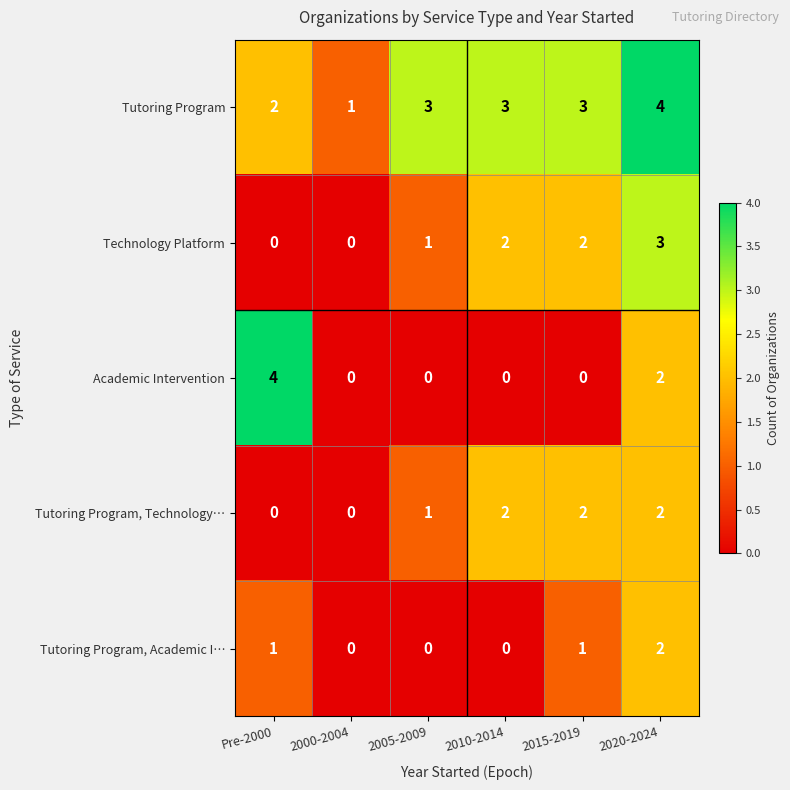

Reading left to right, list all the values displayed in this chart.

Tutoring Program: 2	1	3	3	3	4
Technology Platform: 0	0	1	2	2	3
Academic Intervention: 4	0	0	0	0	2
Tutoring Program, Technology…: 0	0	1	2	2	2
Tutoring Program, Academic I…: 1	0	0	0	1	2